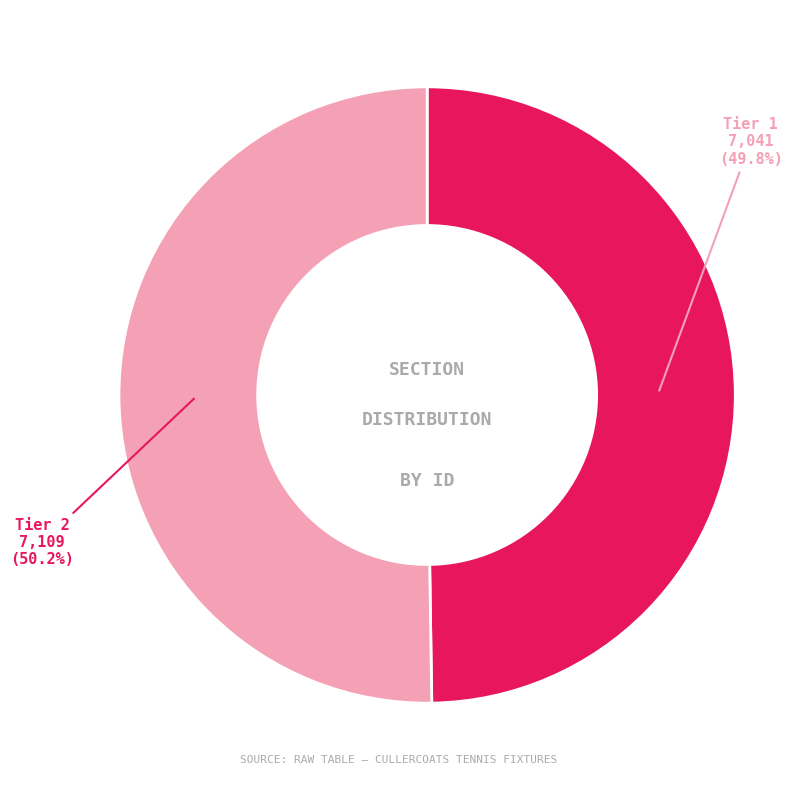

The Tier 1 slice represents 56% of the pie. True or false?

False